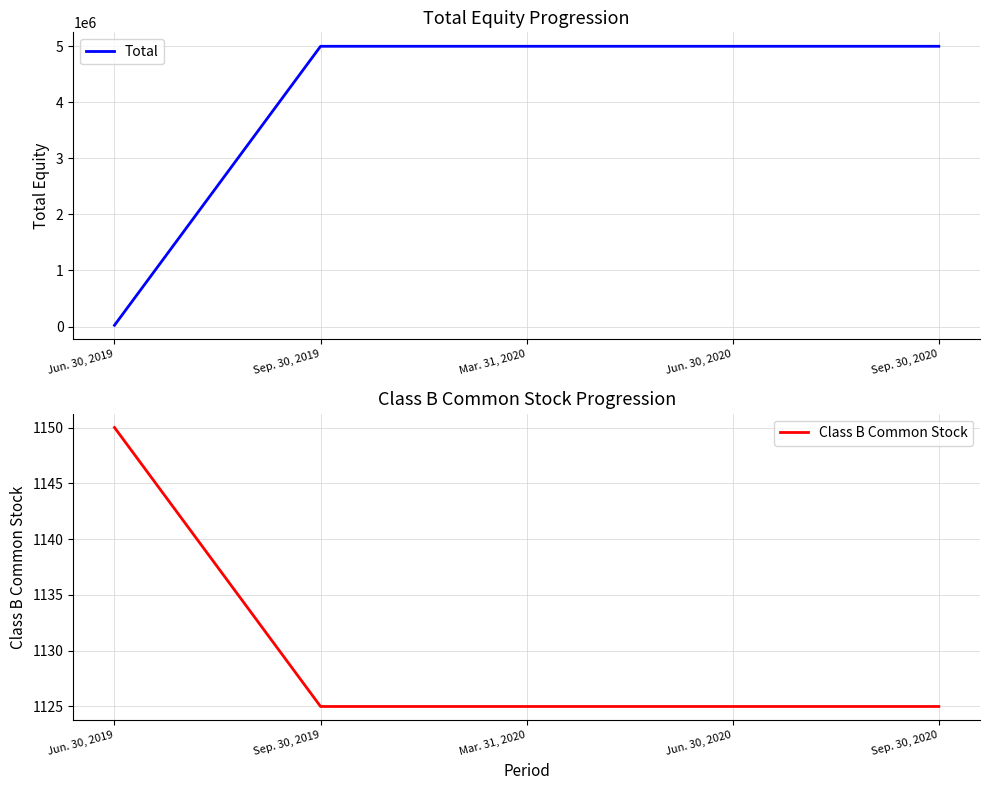

True or false: Class B Common Stock and Total cross at least once.

False